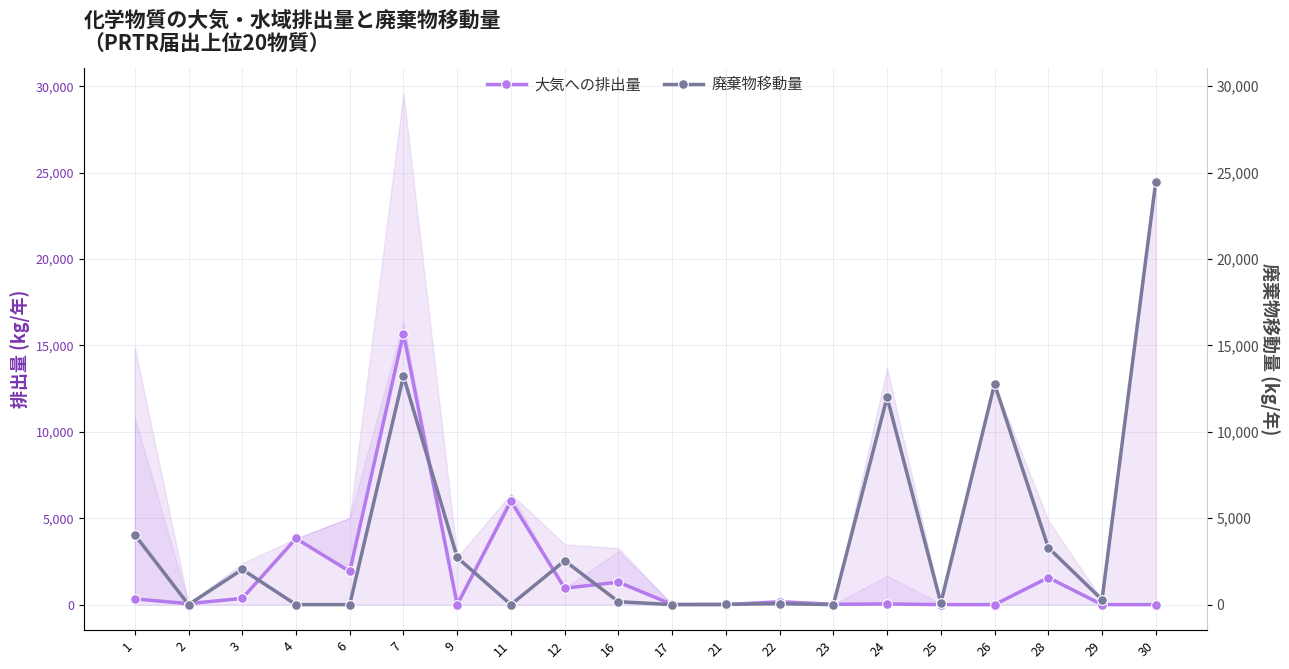

How many data points does each series have?

20